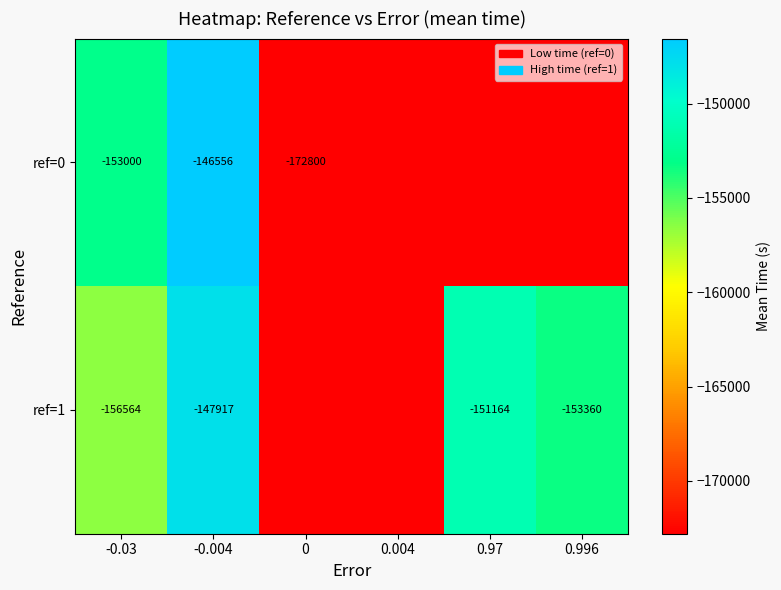

Is the value of ref=0 at -0.004 greater than the value of ref=1 at 0.97?

Yes